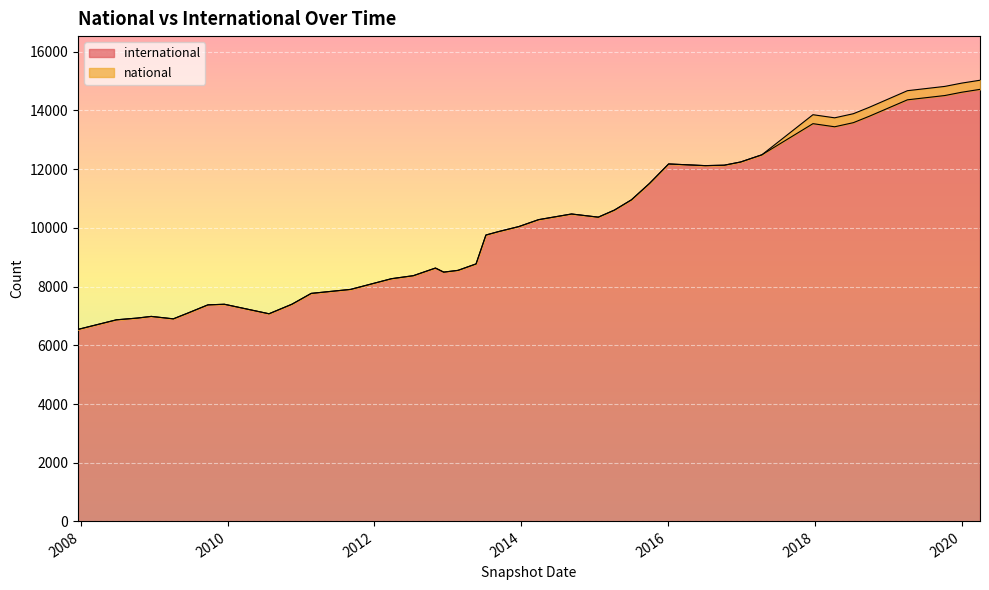

What is the difference between the highest and lowest values at 2012-07-13?

8371